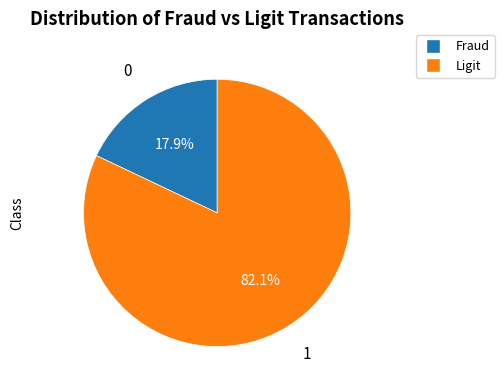

Does any single category account for the majority?

Yes